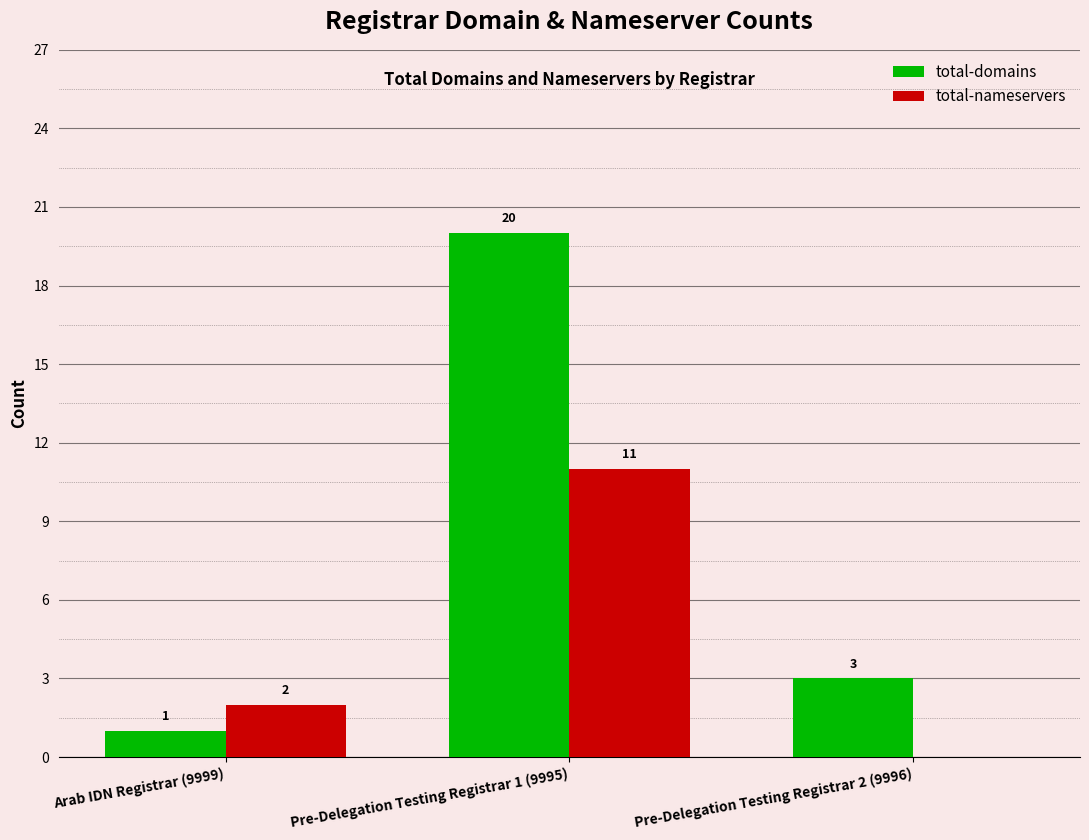

The value of total-nameservers at Pre-Delegation Testing Registrar 1 (9995) is 6. True or false?

False